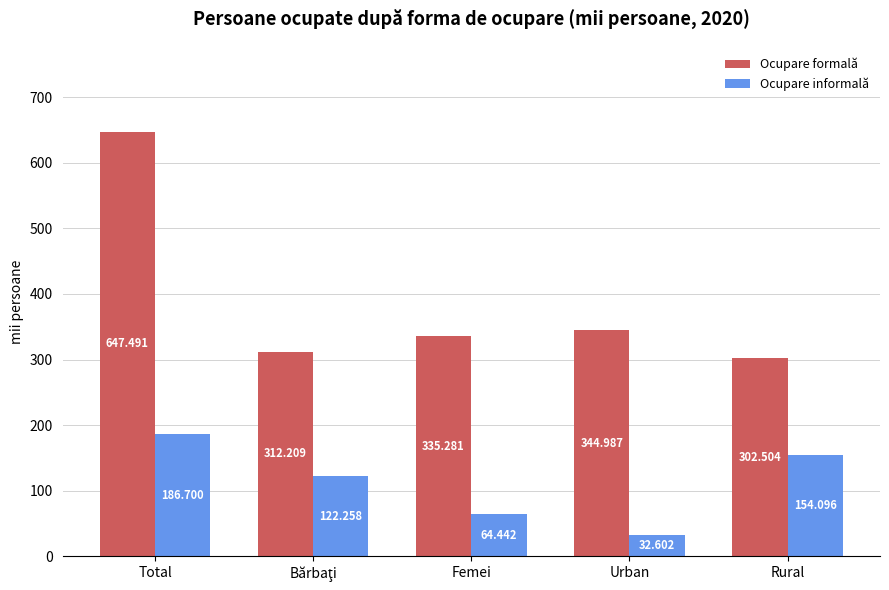

At how many categories does at least one series exceed 250?

5